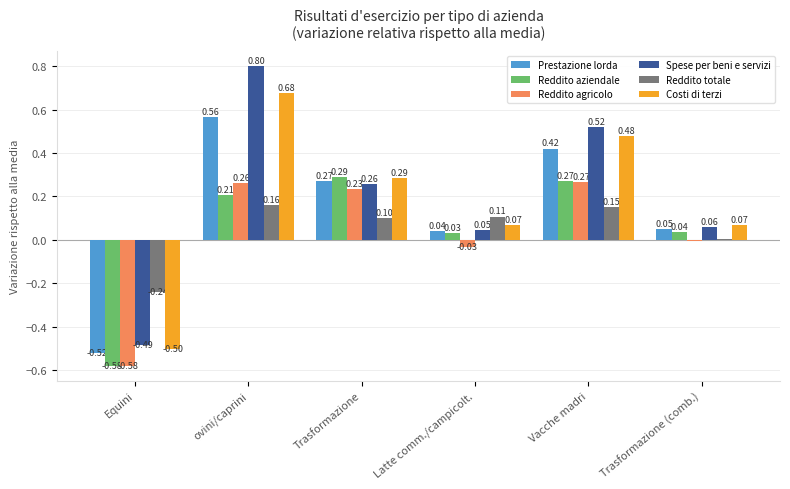

How many values in the Reddito agricolo series exceed 0?

3